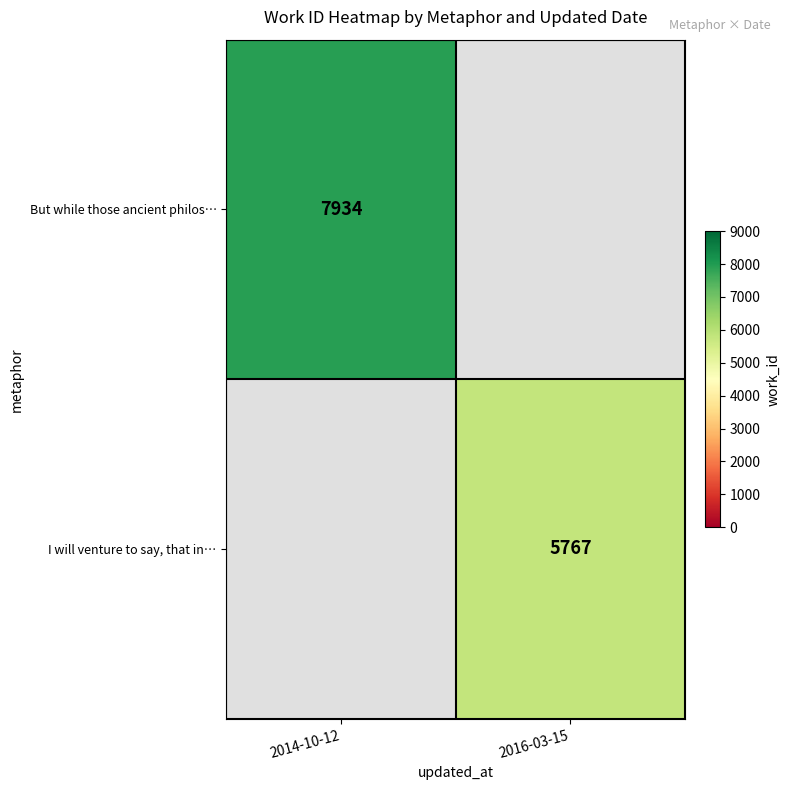

What is the greatest value displayed?

7934.0